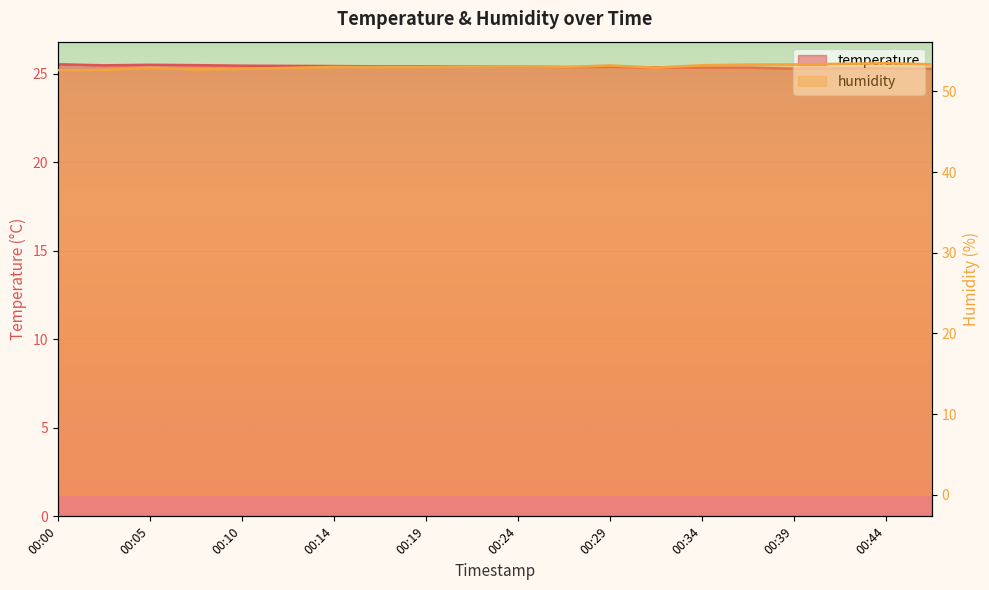

Between 00:07 and 00:39, which is larger?

00:07